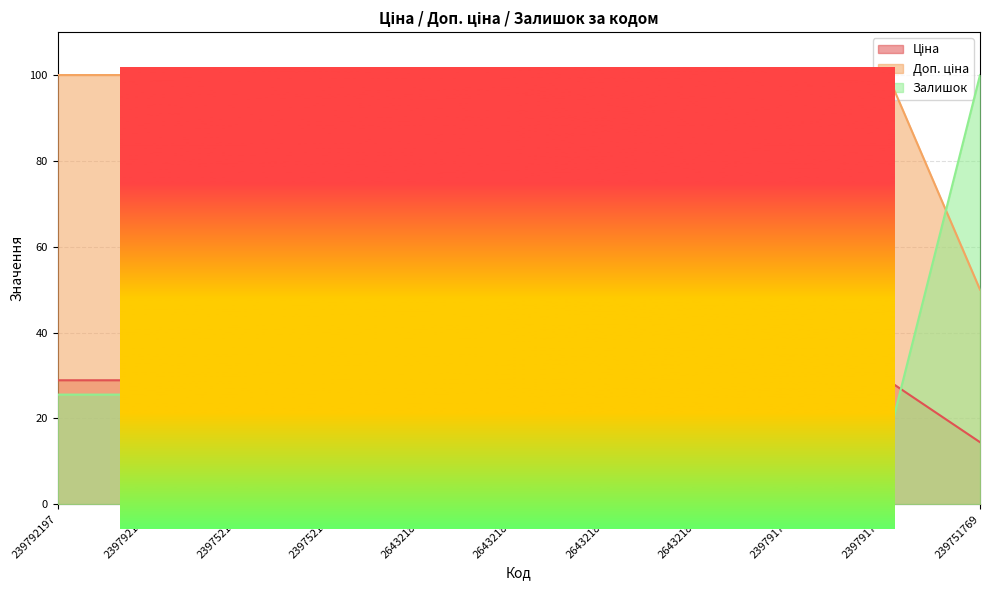

How many values in the Ціна series are below 28?

3